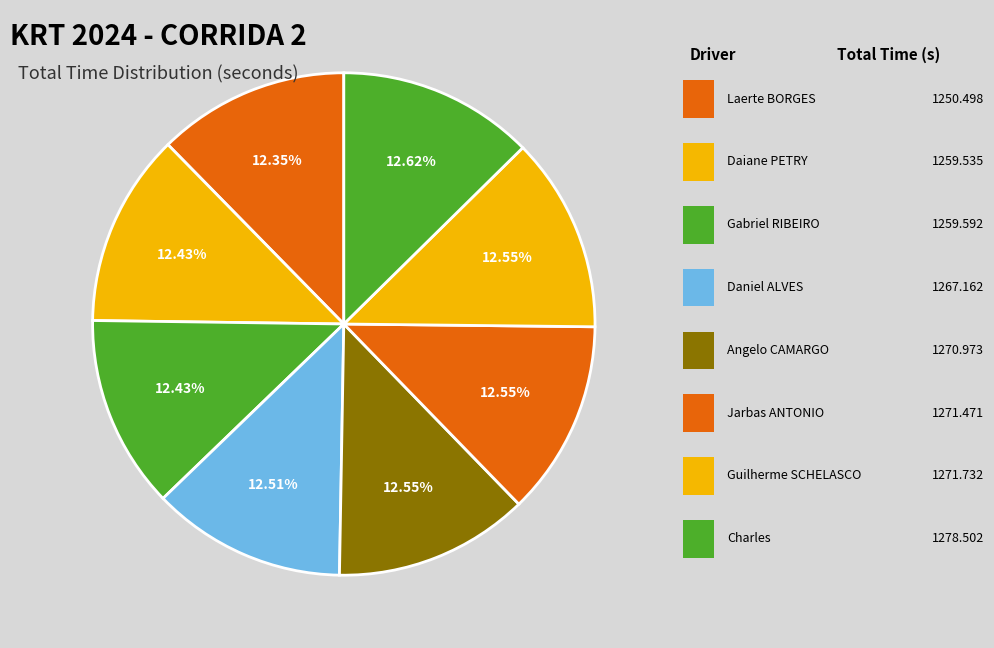

How many slices are in this pie chart?

8